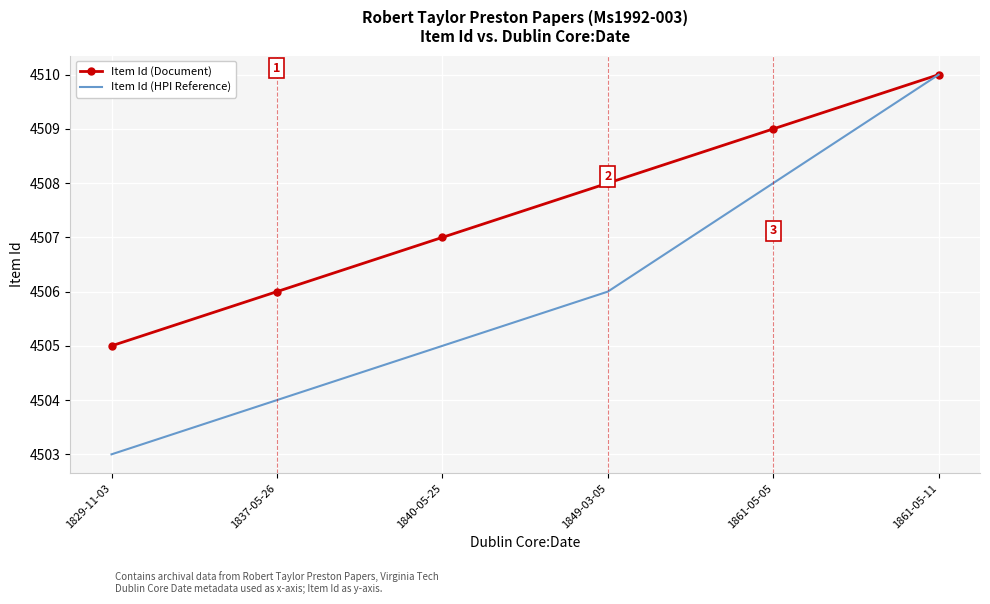

The Item Id (Document) series shows 5910 at 1840-05-25. True or false?

False